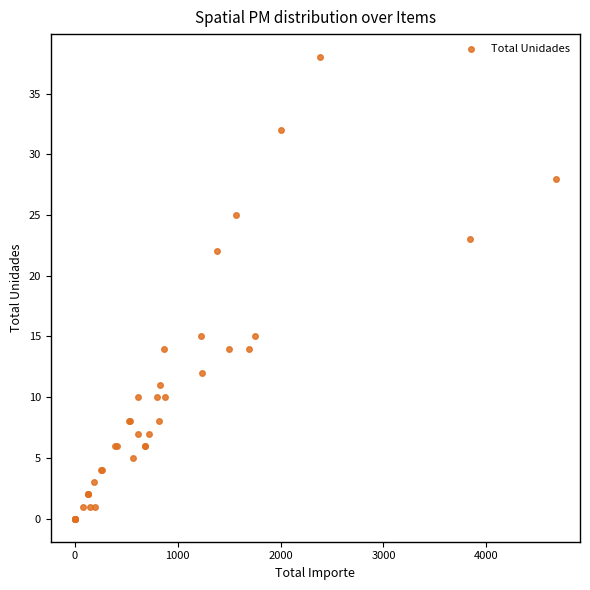

What Y value in the scatter plot is closest to 19?

22